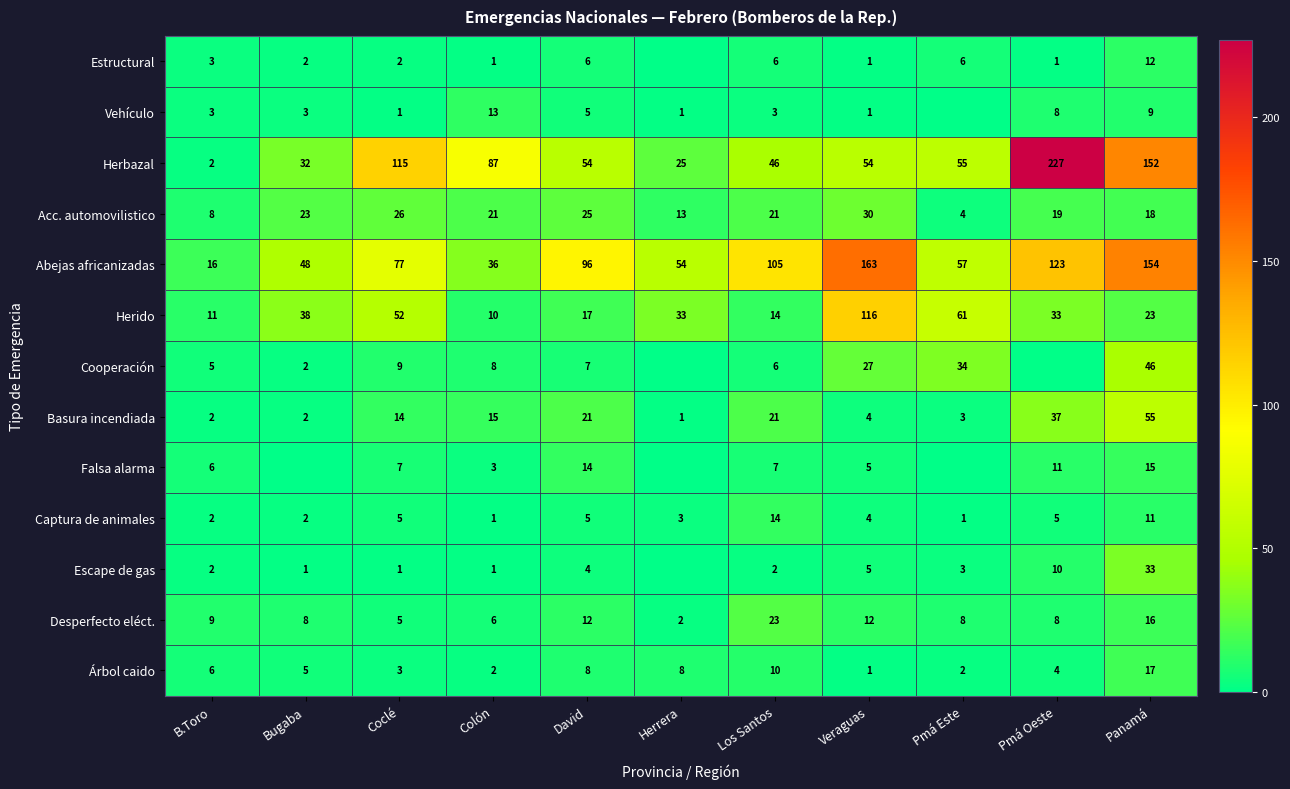

What is the difference between the Acc. automovilistico values at Coclé and Bugaba?

3